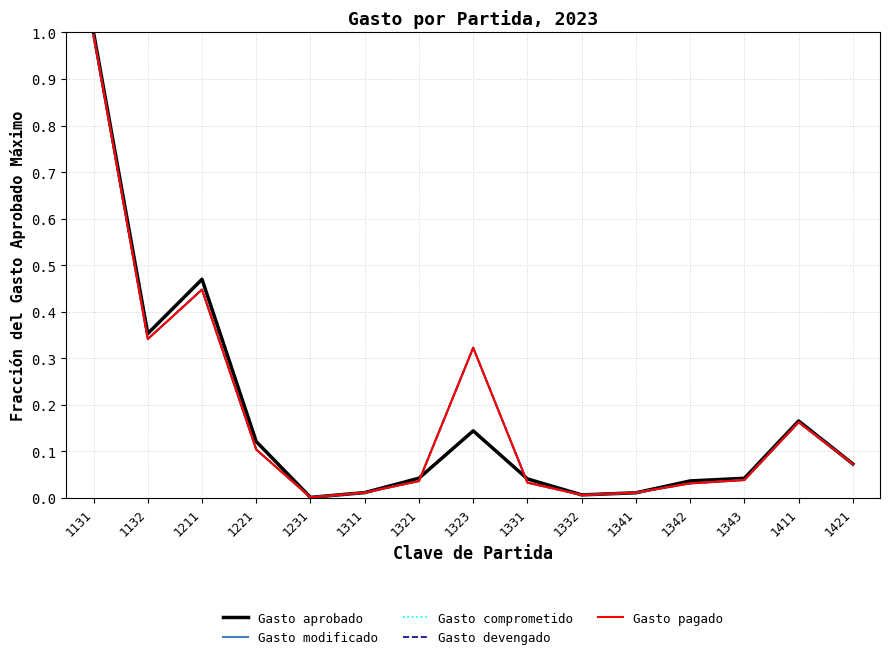

At which label is Gasto aprobado closest to 0?

1231